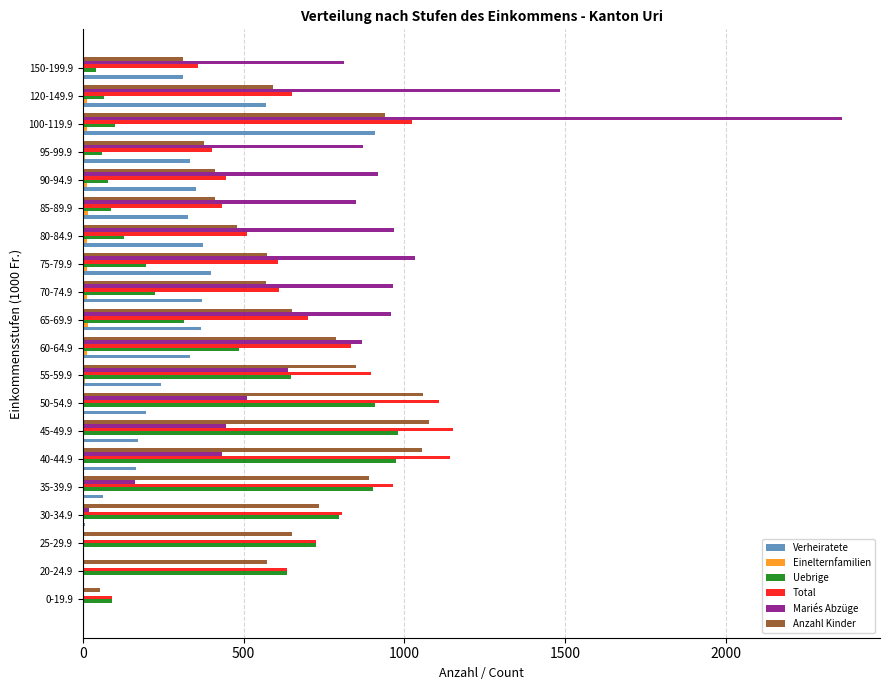

At which category is the sum across all series the highest?

100-119.9